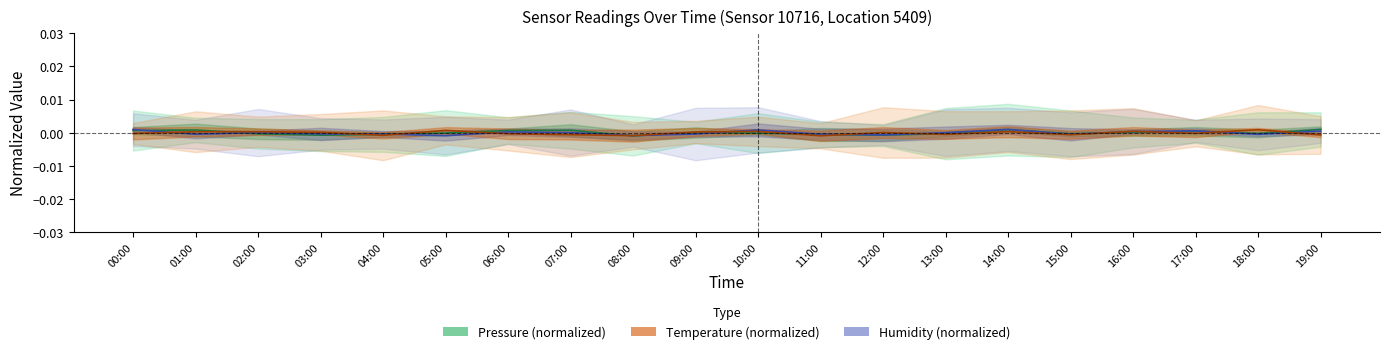

What are all the series names shown in the legend?

Pressure (normalized), Humidity (normalized), Temperature (normalized)